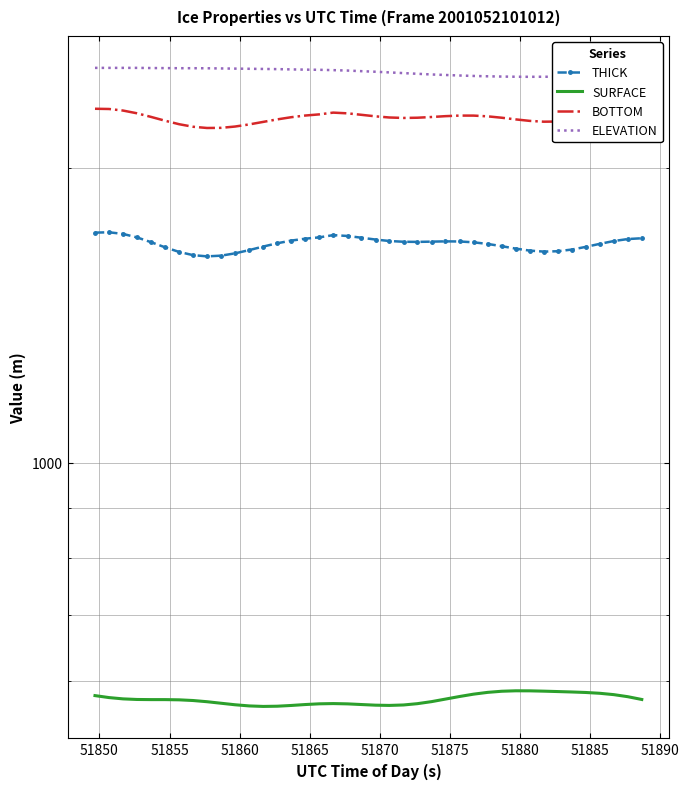

What is the minimum value shown in the chart?

564.6